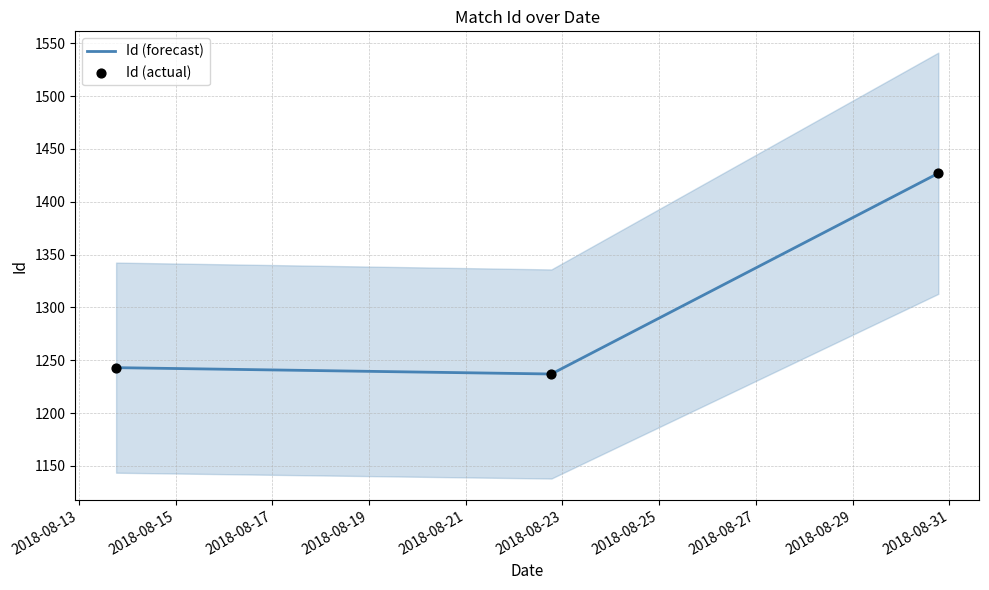

Which series contains the highest Y value?

Id (forecast)